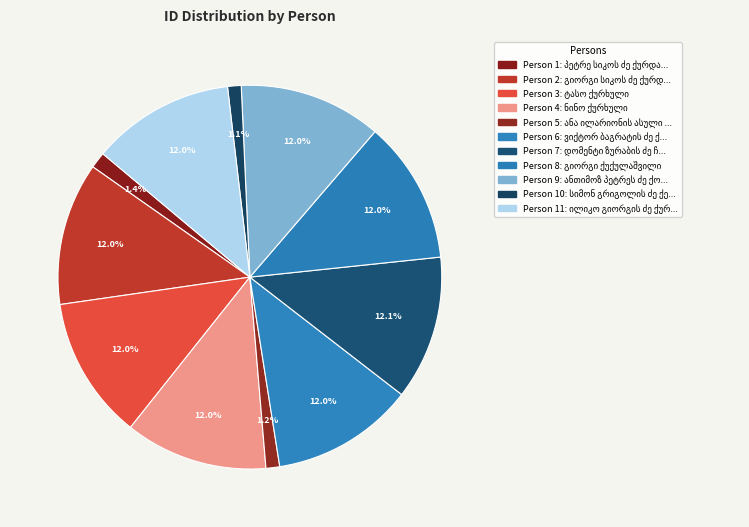

Count the number of slices in the pie.

11